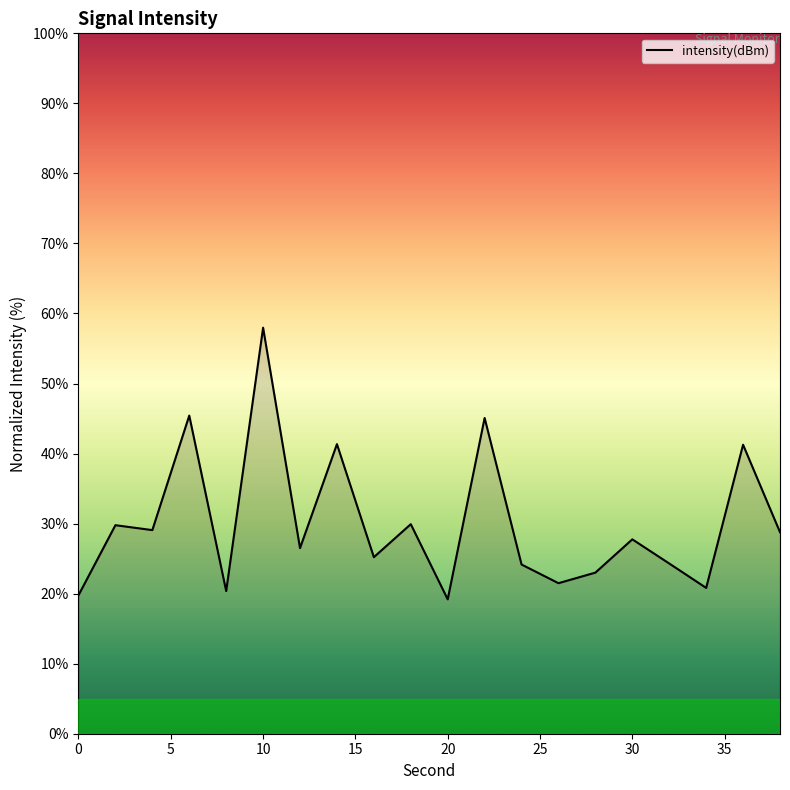

How many values are below 27?

10